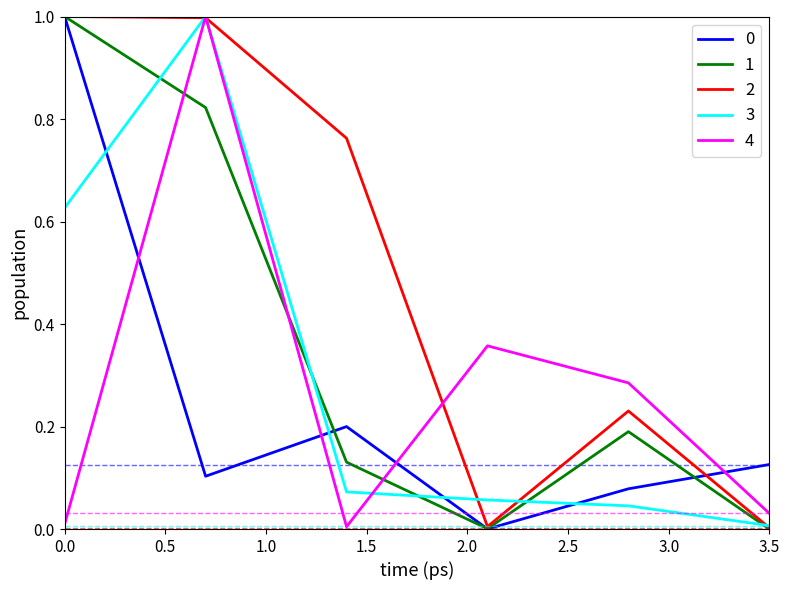

What is the greatest value displayed?

1.0